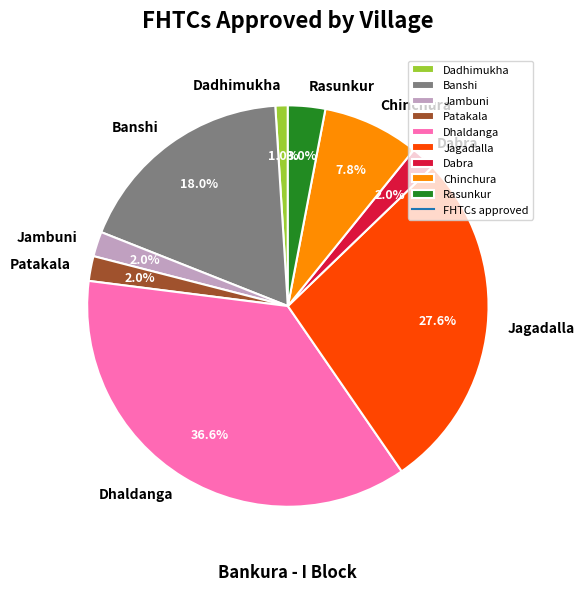

Do Chinchura and Dadhimukha together represent more than half of the pie?

No